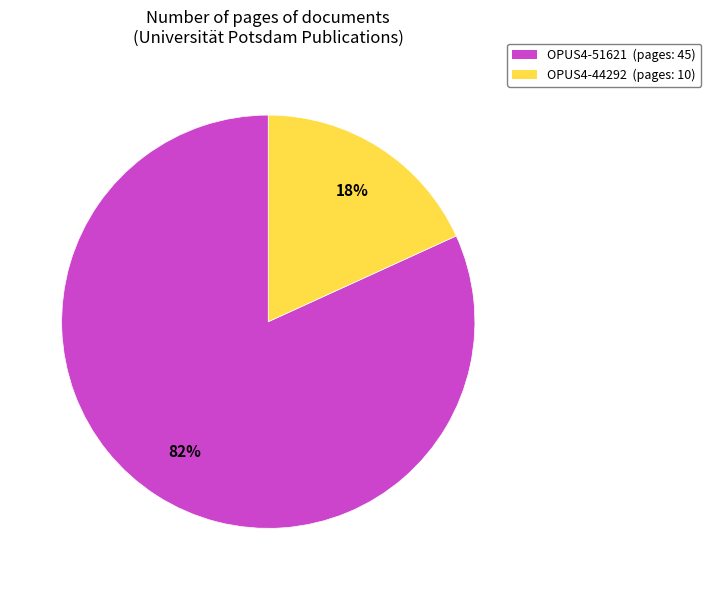

Between OPUS4-44292 and OPUS4-51621, which is larger?

OPUS4-51621